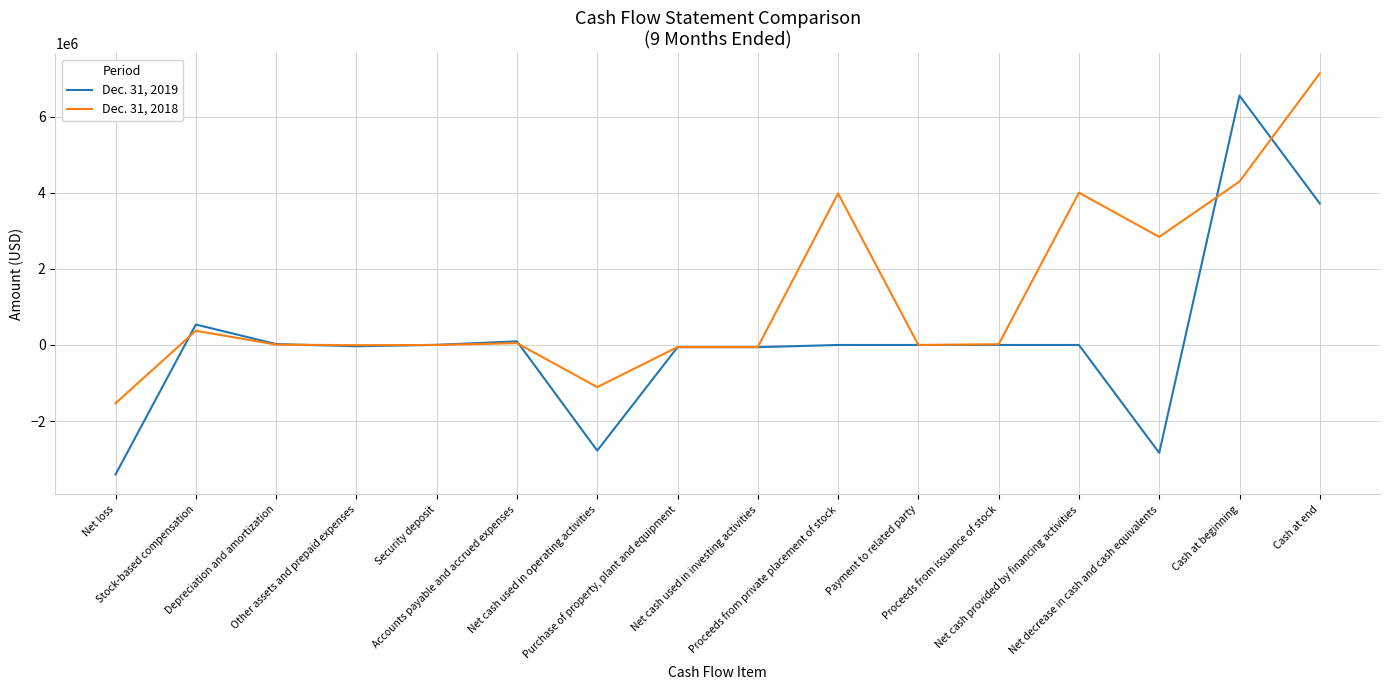

Where is Dec. 31, 2018 nearest to the value 2802665?

Net decrease in cash and cash equivalents